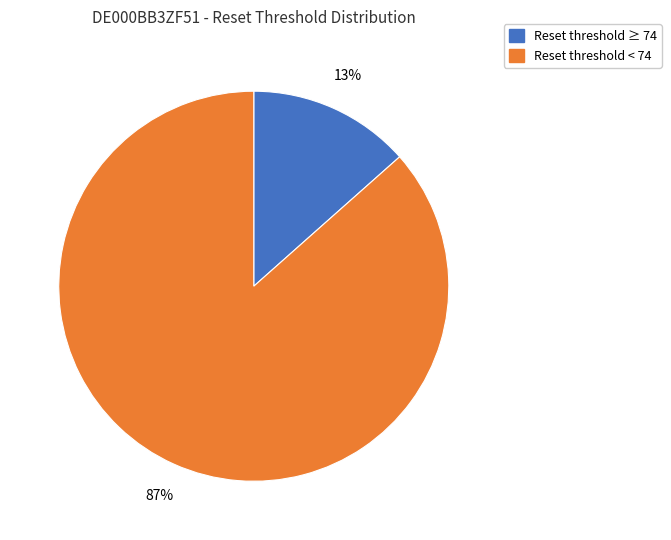

To the nearest percent, what is the average slice percentage?

50%